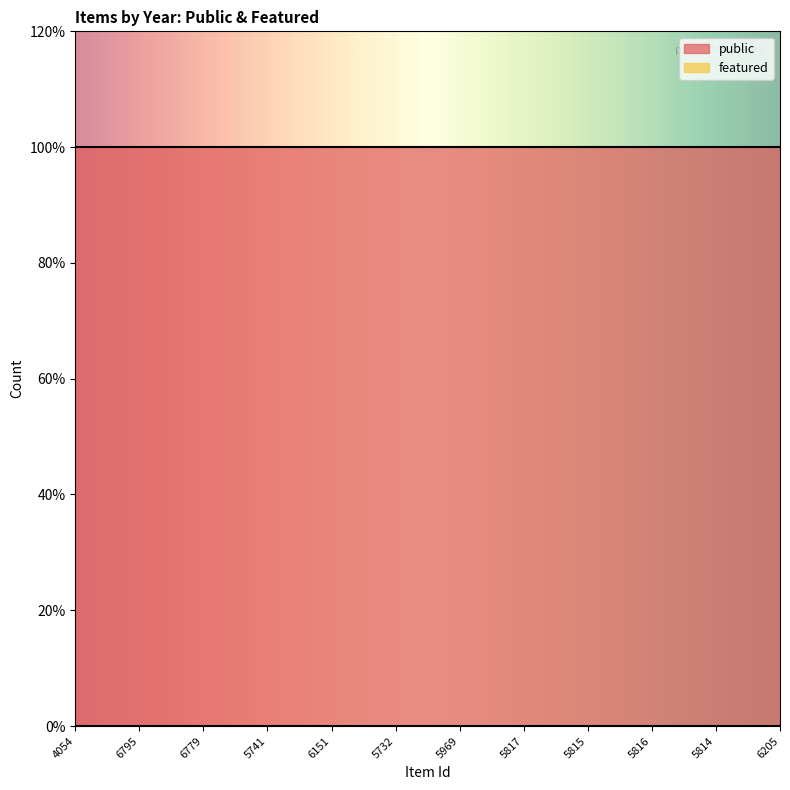

Rank the series at 6779 from highest to lowest value.

public, featured